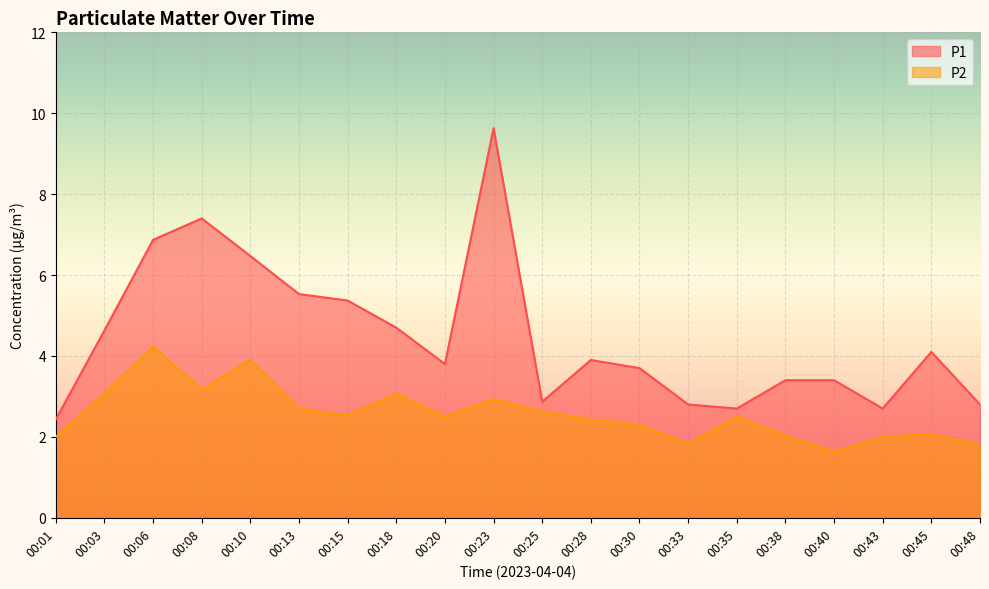

Which series has the largest range (max minus min)?

P1